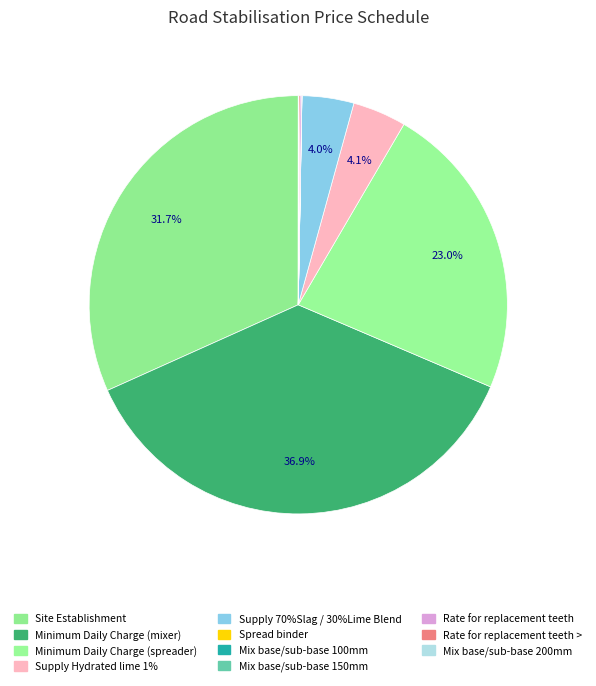

Which category has the smallest portion of the pie?

Spread binder